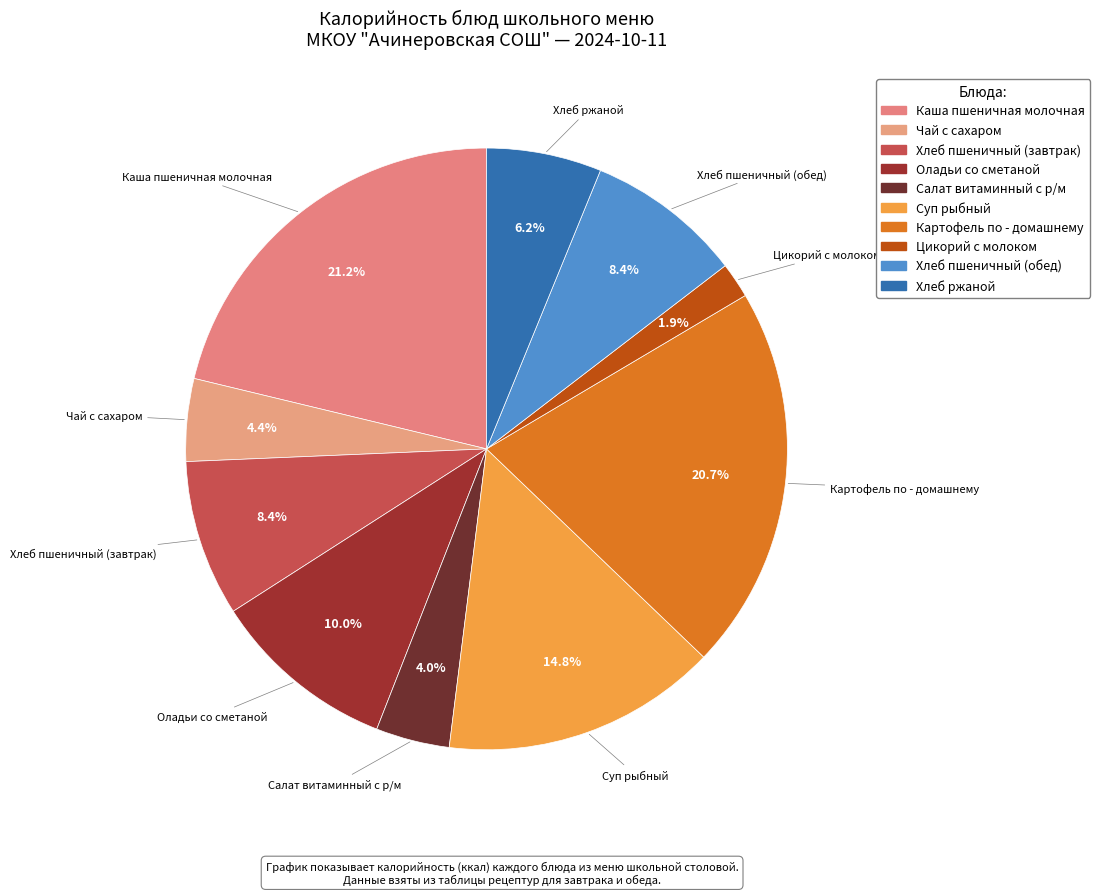

How many slices are in this pie chart?

10